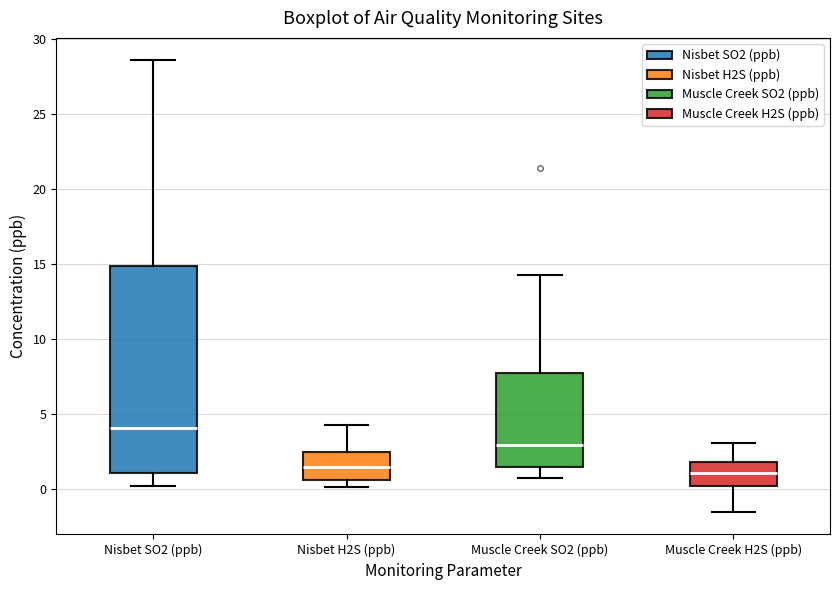

Where does the lower whisker of the box for Nisbet SO2 (ppb) end on the y-axis? The values are not printed on the chart, so give them approximately, as read against the axis.

0.0